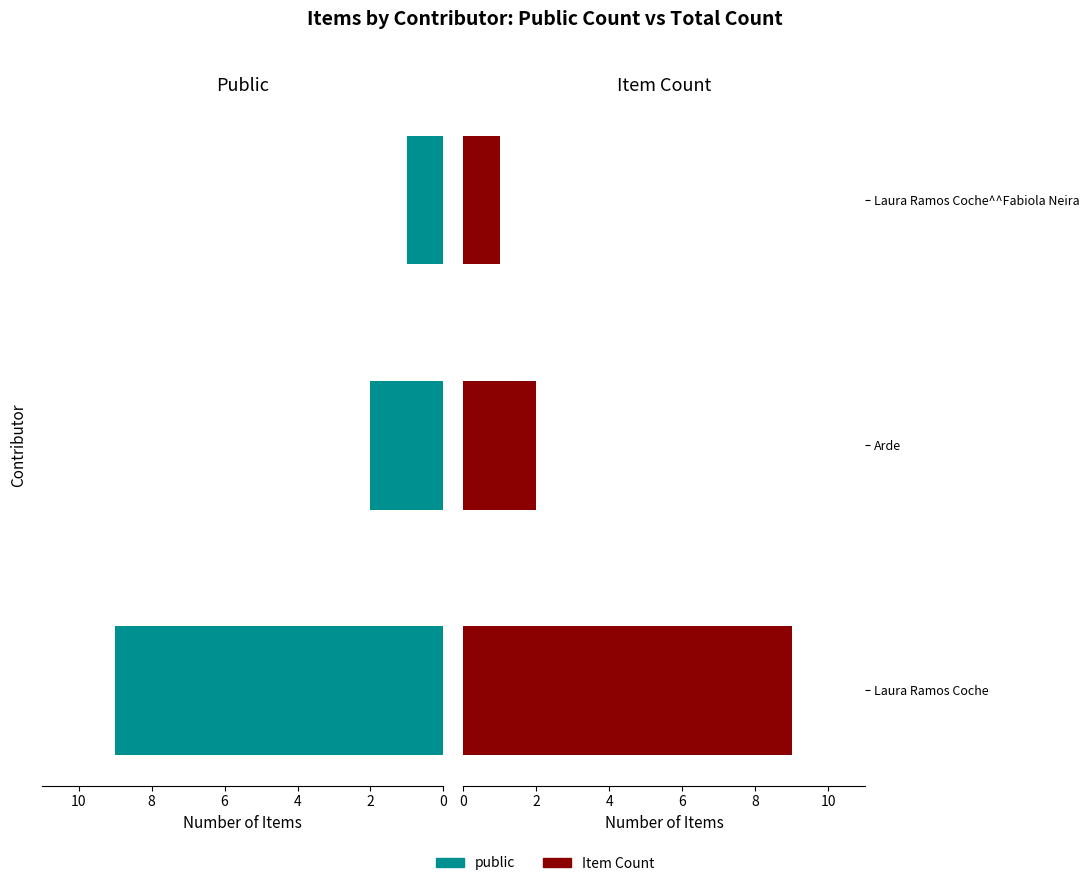

Count the number of categories in the chart.

3